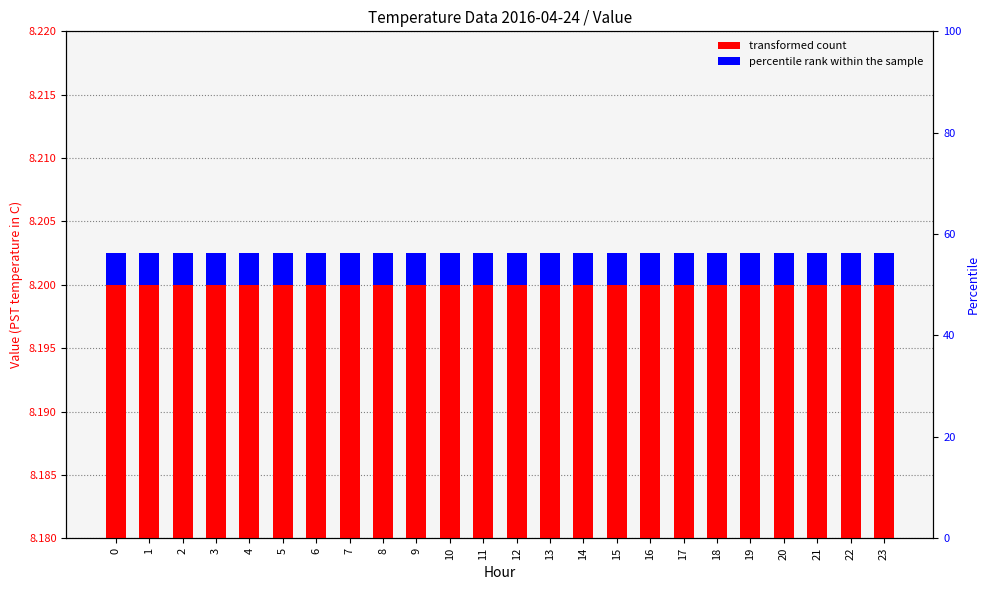

List the labels in order of percentile rank within the sample value, largest first.

0, 1, 2, 3, 4, 5, 6, 7, 8, 9, 10, 11, 12, 13, 14, 15, 16, 17, 18, 19, 20, 21, 22, 23